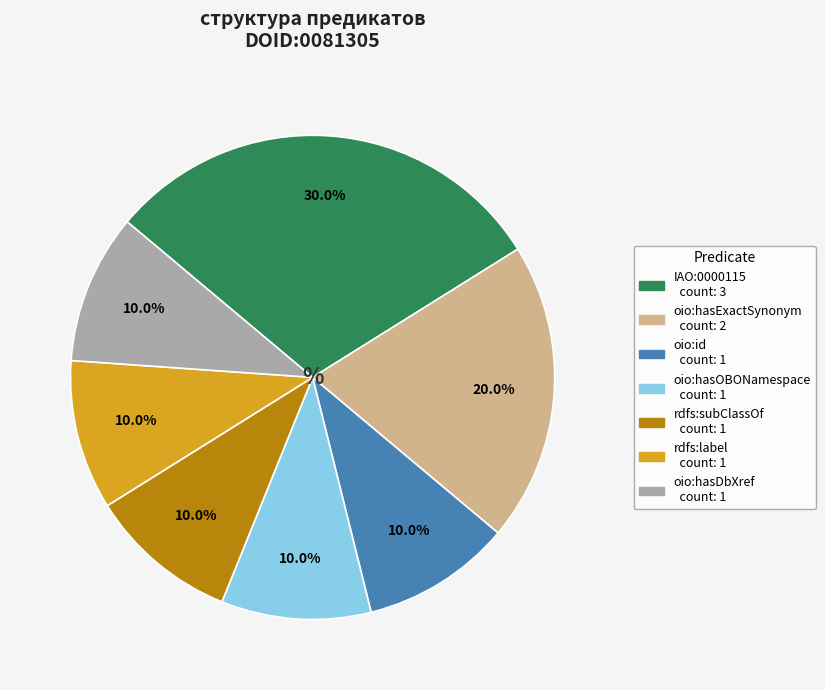

What percentage do oio:hasDbXref and rdfs:label together represent?

20.0%